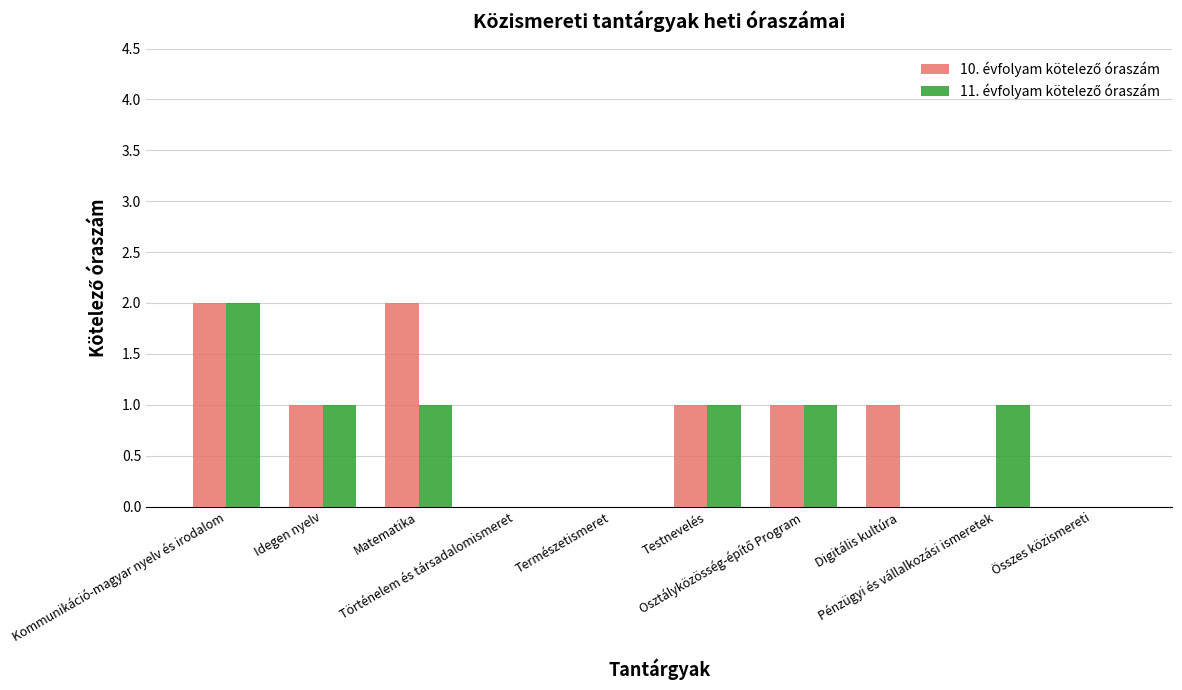

Between Természetismeret and Kommunikáció-magyar nyelv és irodalom, which is larger?

Kommunikáció-magyar nyelv és irodalom